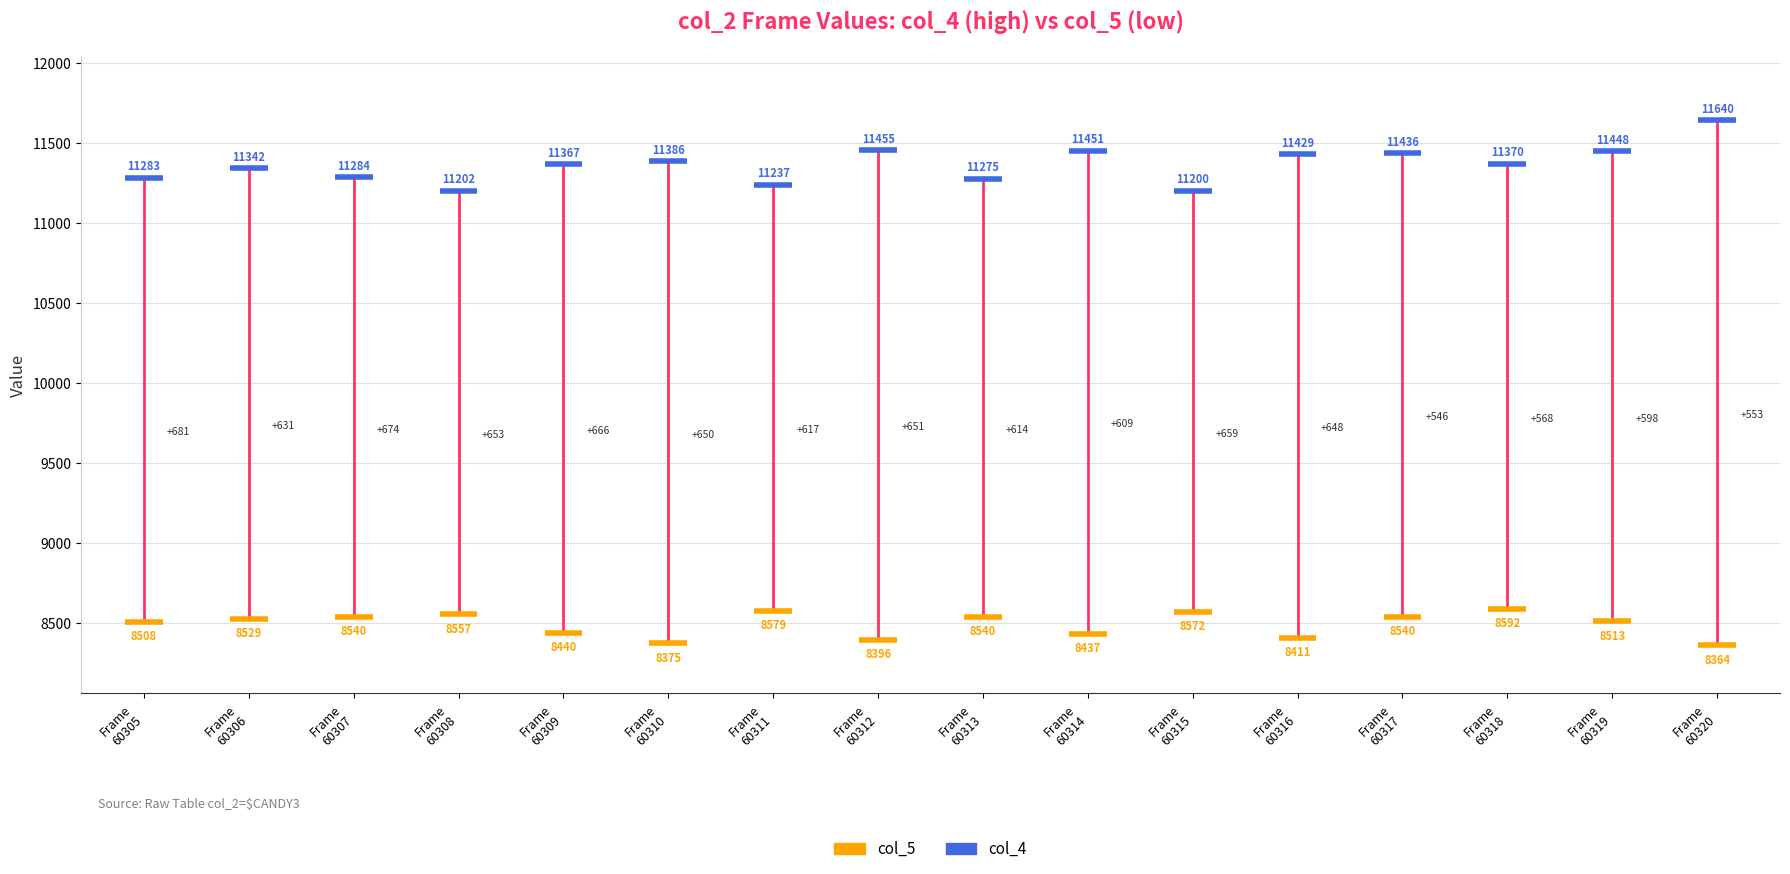

What is the difference between the maximum and minimum values in the col_5 series?

228